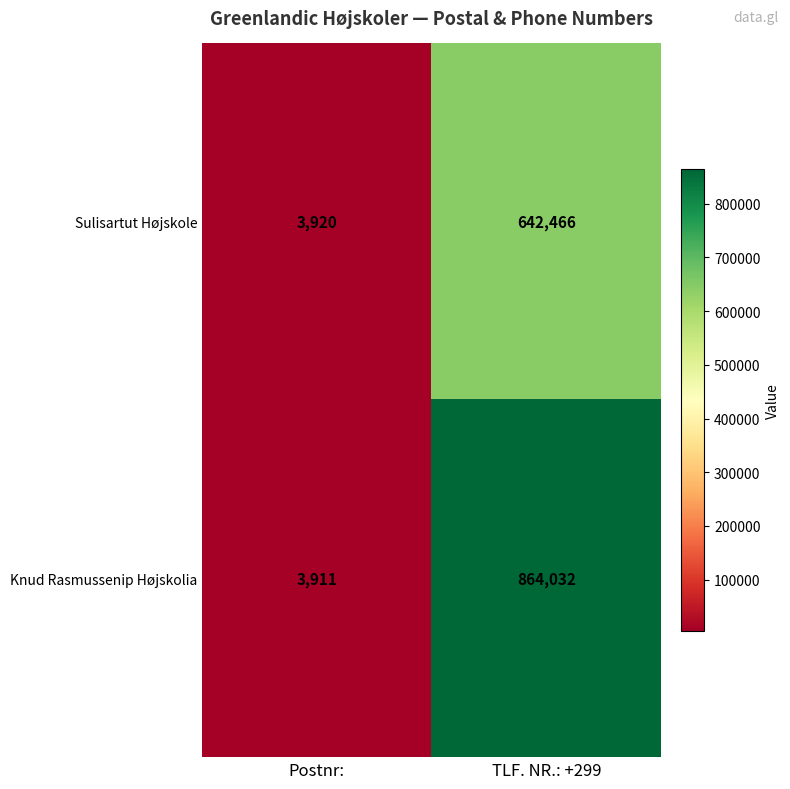

Rank the series by their average value, from lowest to highest.

Sulisartut Højskole, Knud Rasmussenip Højskolia